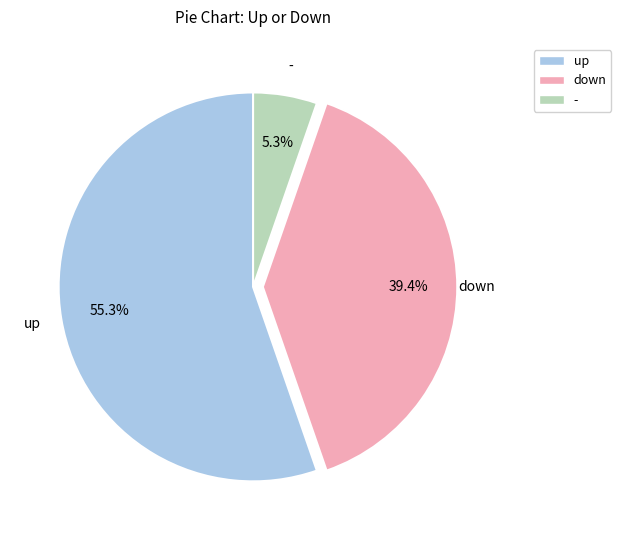

Count the number of slices in the pie.

3